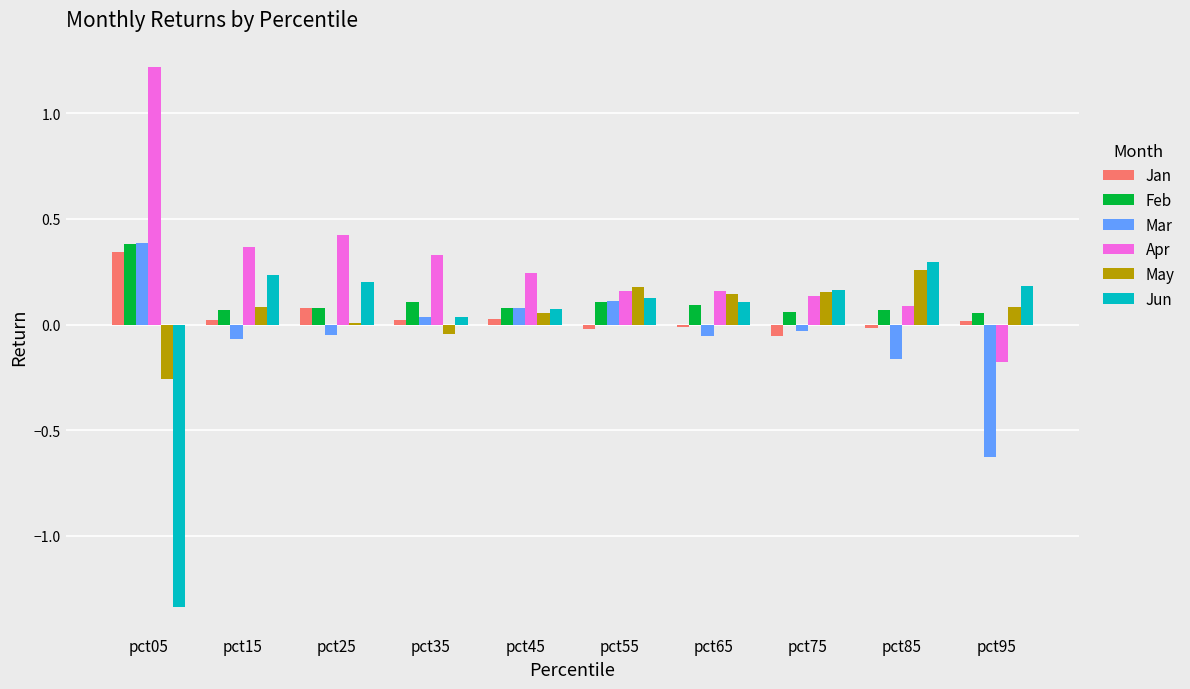

Is it true that Mar equals -0.4 at pct95?

False